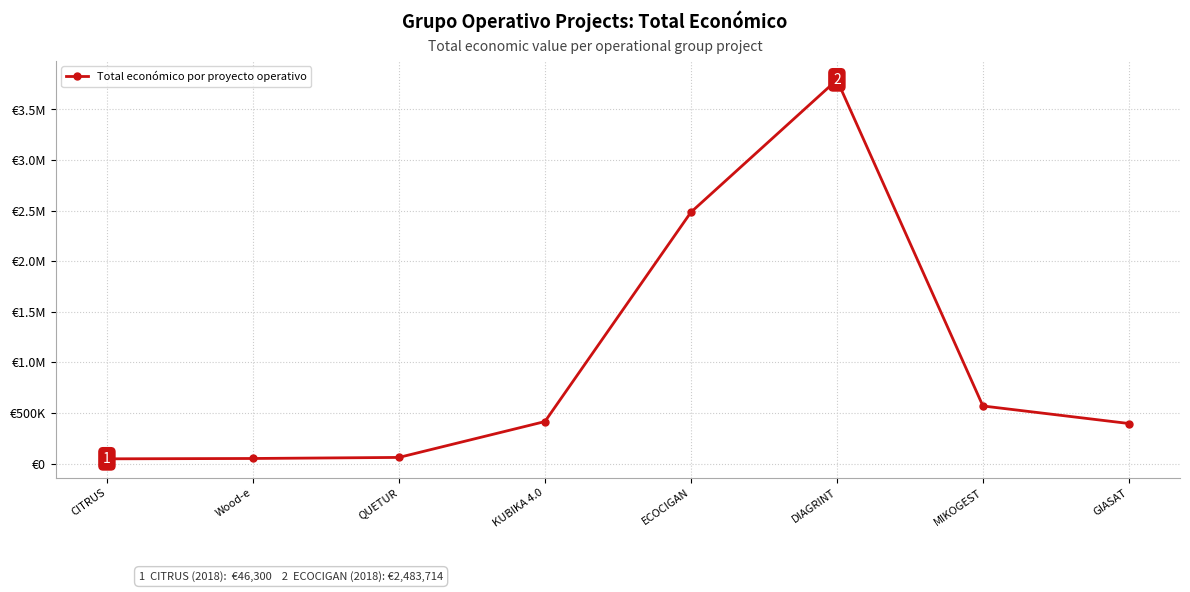

Is this an area chart (filled region under the line)?

No